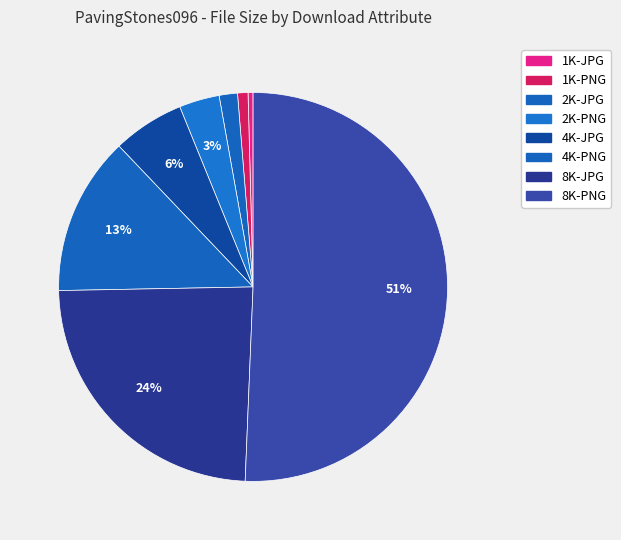

How many segments does this pie chart have?

8